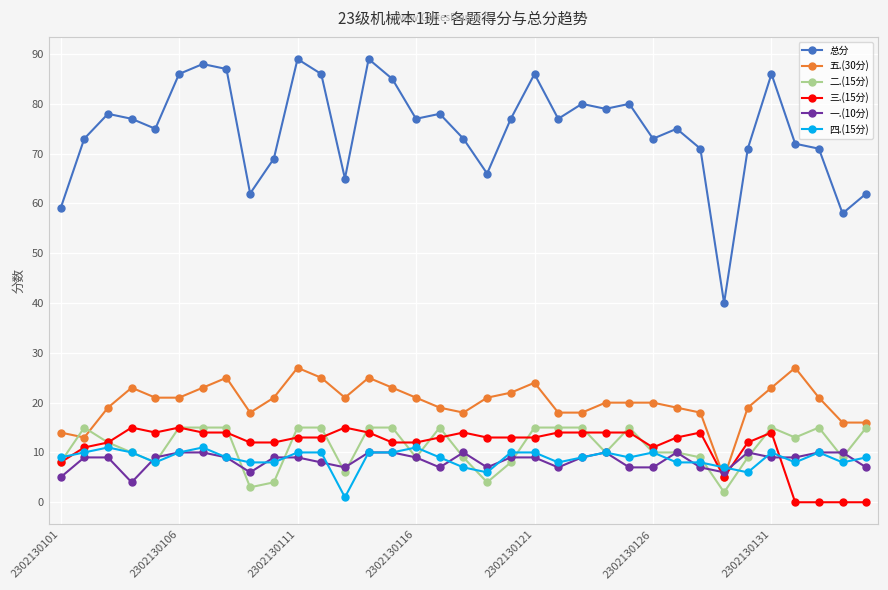

What is the maximum value shown in the chart?

89